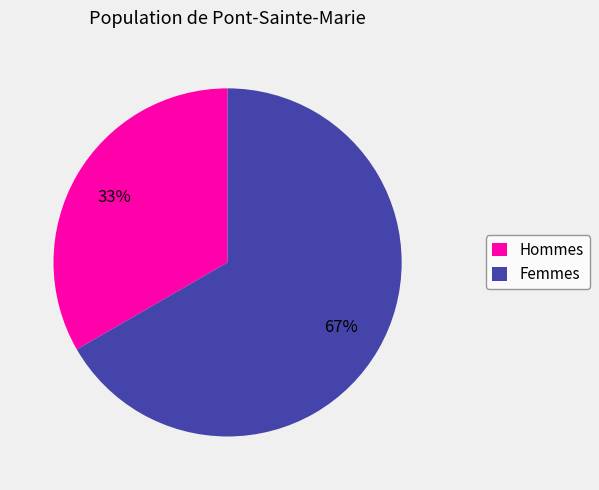

Is Femmes the majority of the pie?

Yes